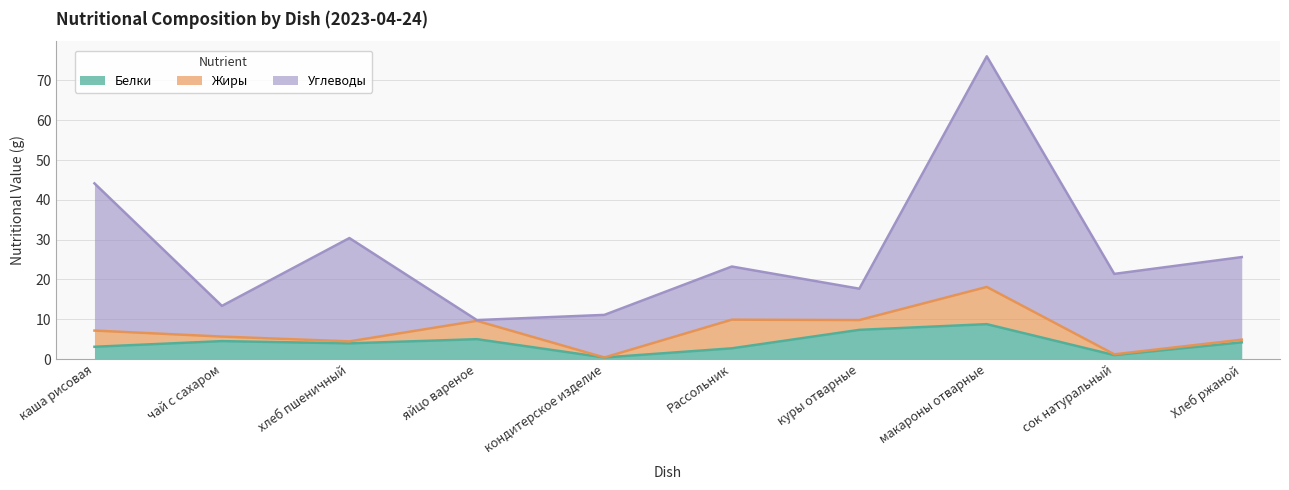

Reading left to right, transcribe all the data shown in this chart.

Белки: 3.1	4.5	4.0	5.0	0.4	2.7	7.3	8.8	1.0	4.2
Жиры: 4.1	1.1	0.5	4.6	0.0	7.2	2.5	9.3	0.2	0.7
Углеводы: 37.0	7.7	25.9	0.2	10.7	13.3	7.9	57.9	20.2	20.8